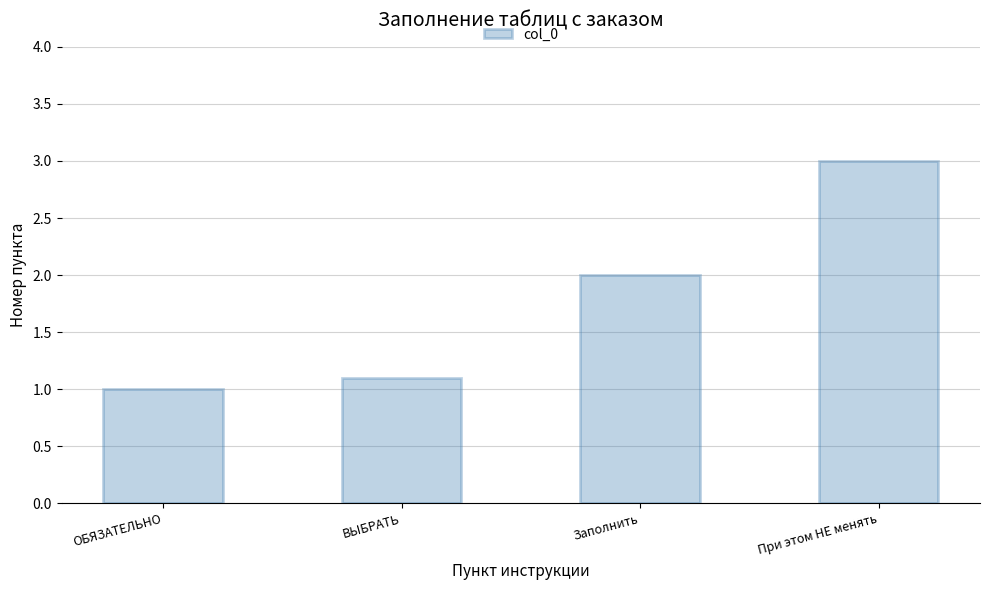

What is the change in value from ОБЯЗАТЕЛЬНО to При этом НЕ менять?

+2.0